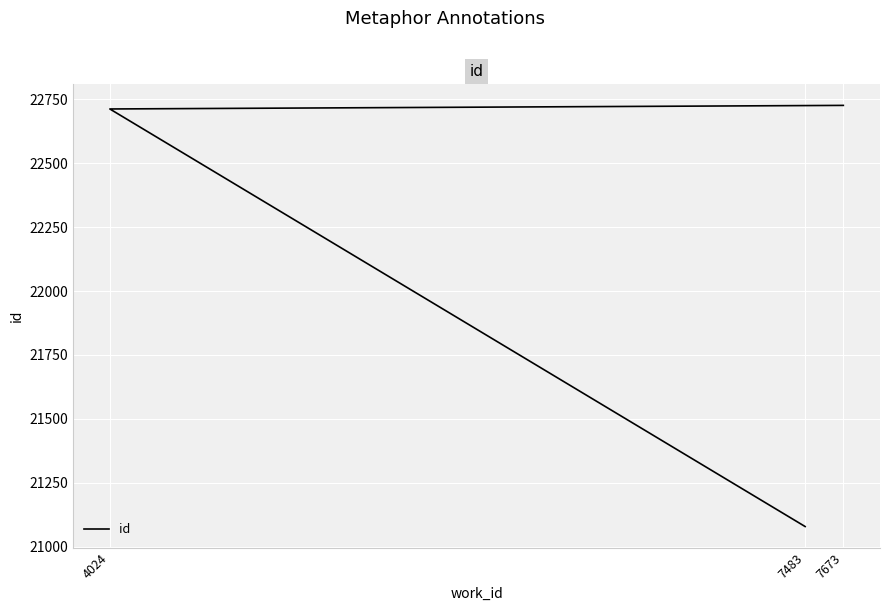

How many lines are shown in the chart?

1